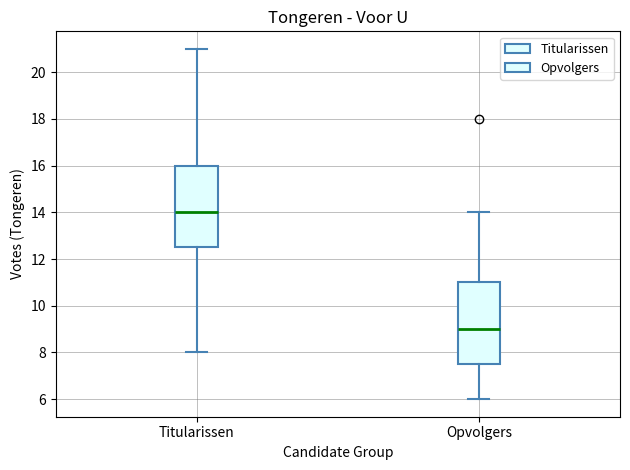

Reading left to right, read every box against the y-axis: the position of its median line, the range the box covers, and the ends of its whiskers. The values are not printed on the chart, so give them approximately, as read against the axis.

Titularissen: median 14.0, box 12.6 to 16.0, whiskers 8.0 to 21.0
Opvolgers: median 9.0, box 7.6 to 11.0, whiskers 6.0 to 14.0